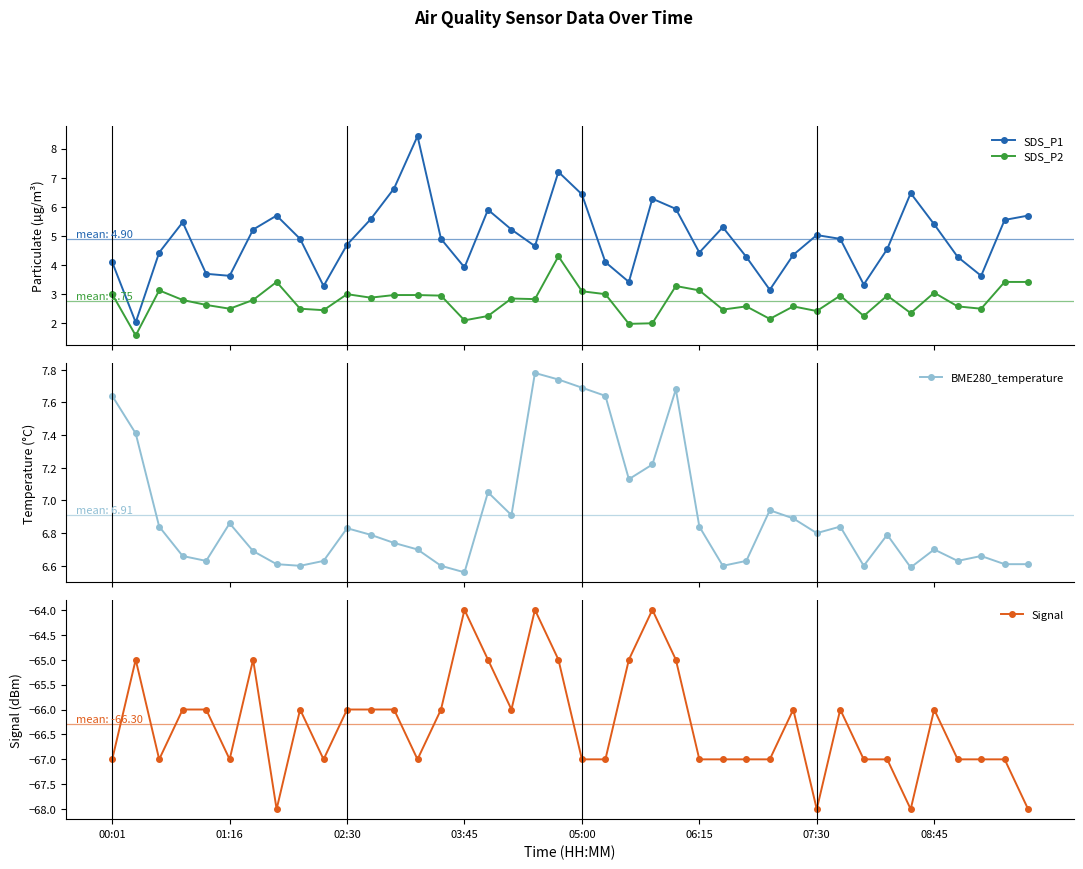

Which series has the largest total across all categories?

BME280_temperature